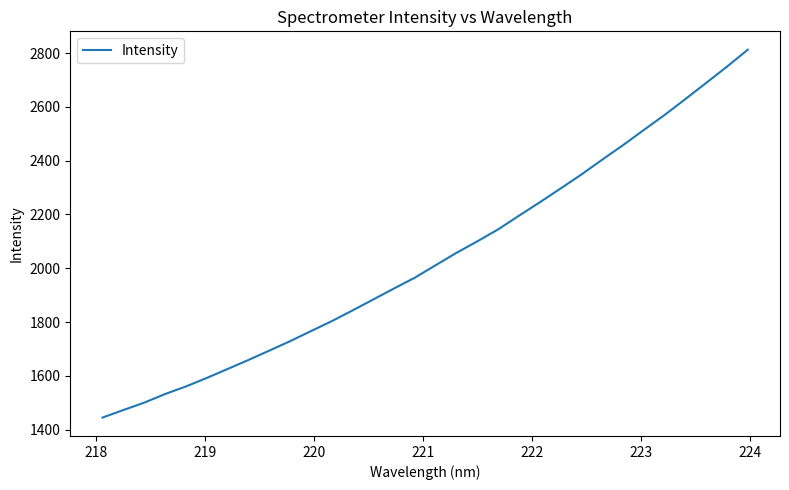

What is the greatest value displayed?

2812.7